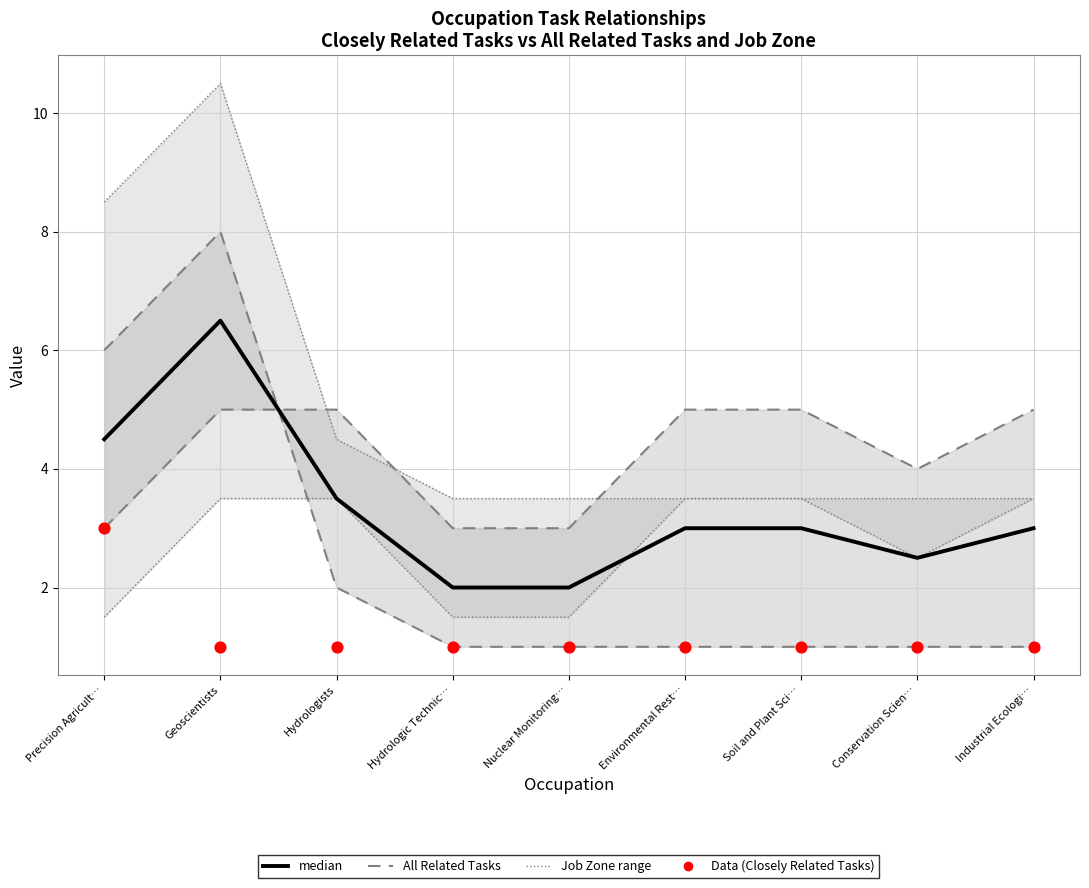

At how many categories does at least one series exceed 7?

2